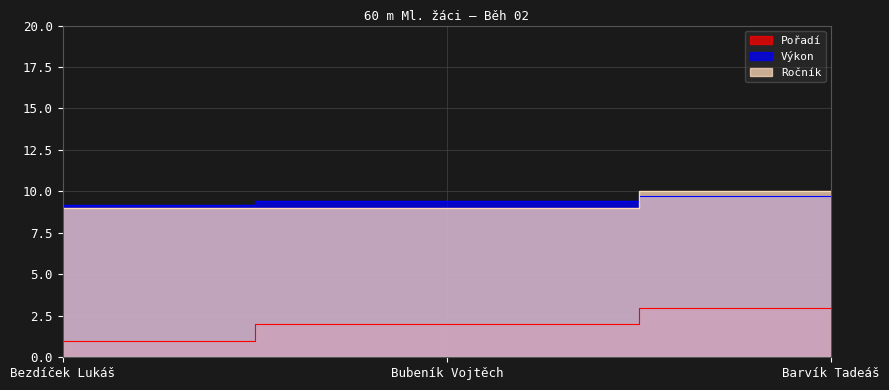

Which has a higher value, Bubeník Vojtěch or Barvík Tadeáš?

Barvík Tadeáš